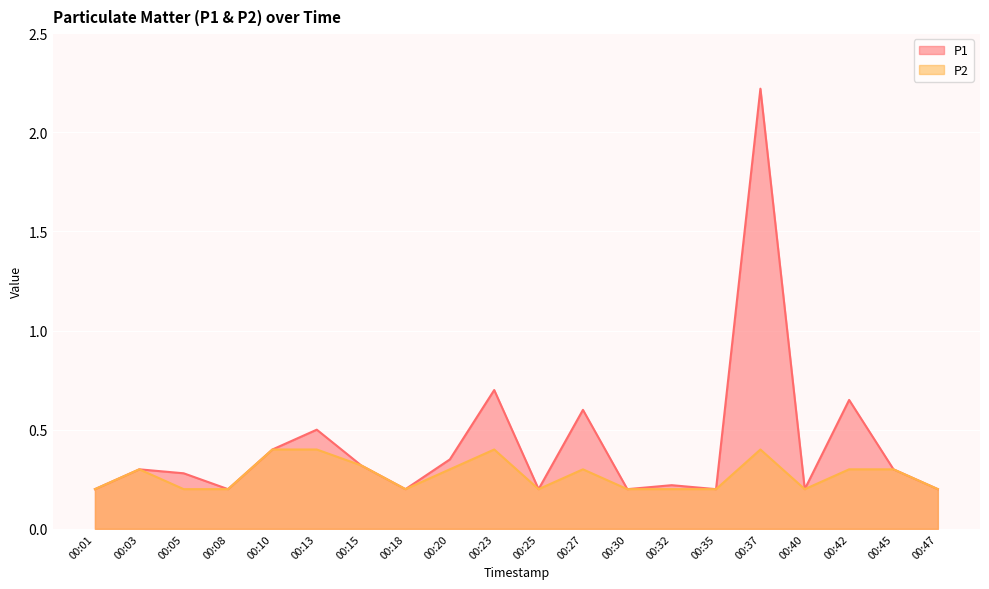

Read the P2 value at 00:27.

0.3